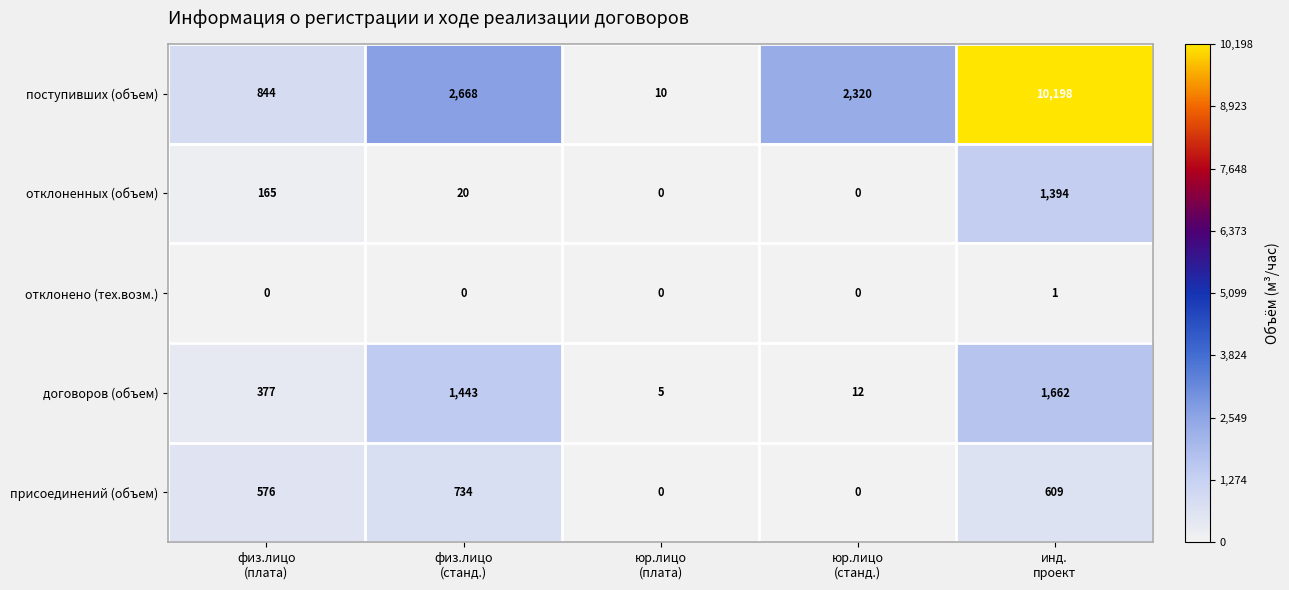

Rank the series by their maximum value, from highest to lowest.

поступивших (объем), договоров (объем), отклоненных (объем), присоединений (объем), отклонено (тех.возм.)